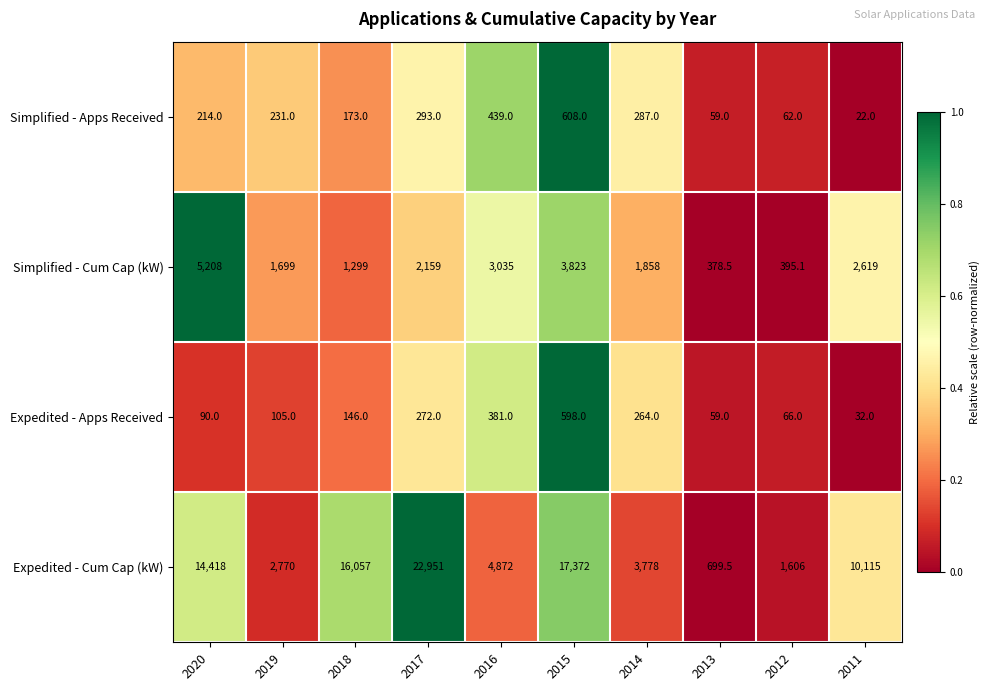

What is the difference between the maximum and minimum values in the Simplified - Cum Cap (kW) series?

4829.5